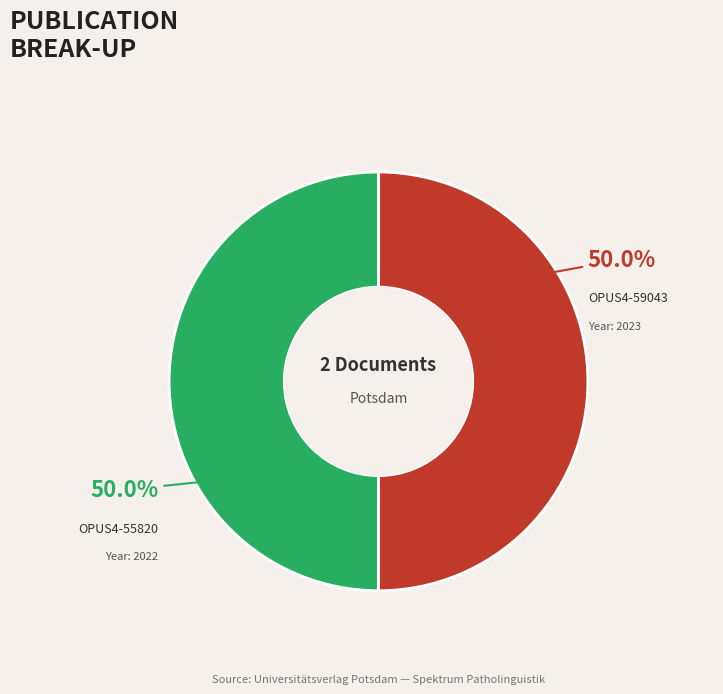

To the nearest percent, what is the average slice percentage?

50%